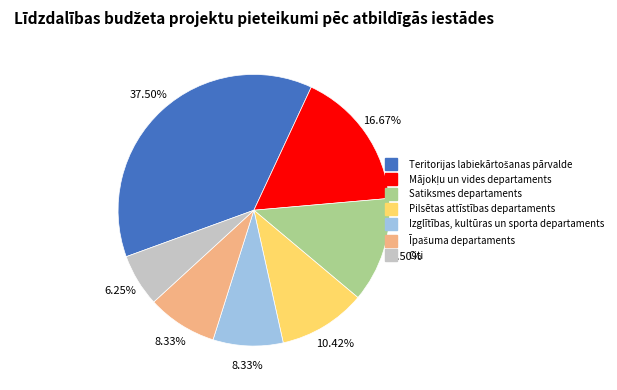

Is Citi the majority of the pie?

No